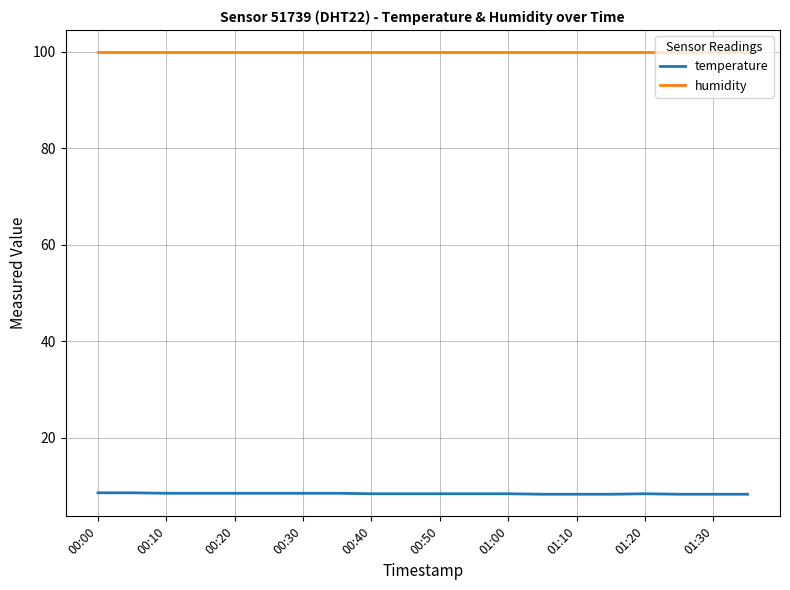

Which series has the largest total across all categories?

humidity